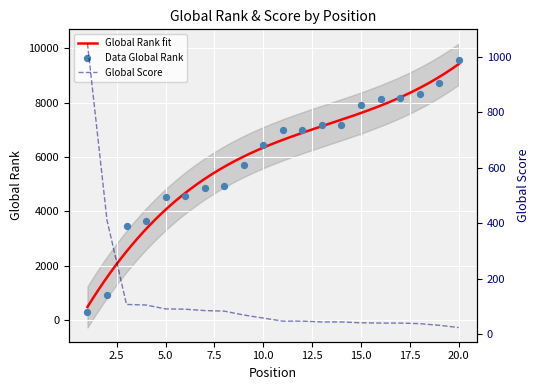

At how many categories does at least one series exceed 6609?

10